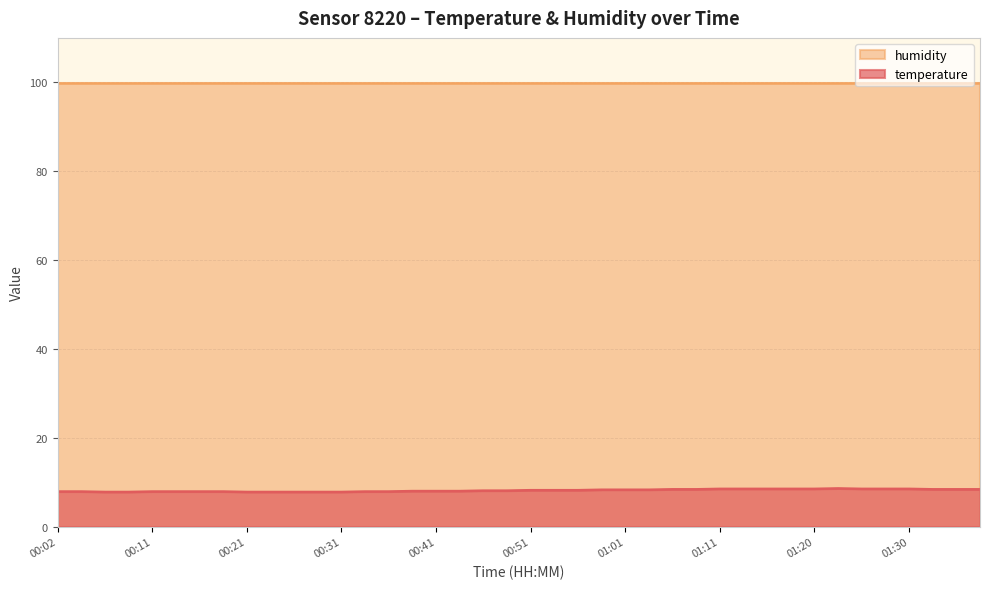

Approximately how many times larger is the value at 00:19 compared to 00:54?

1.0